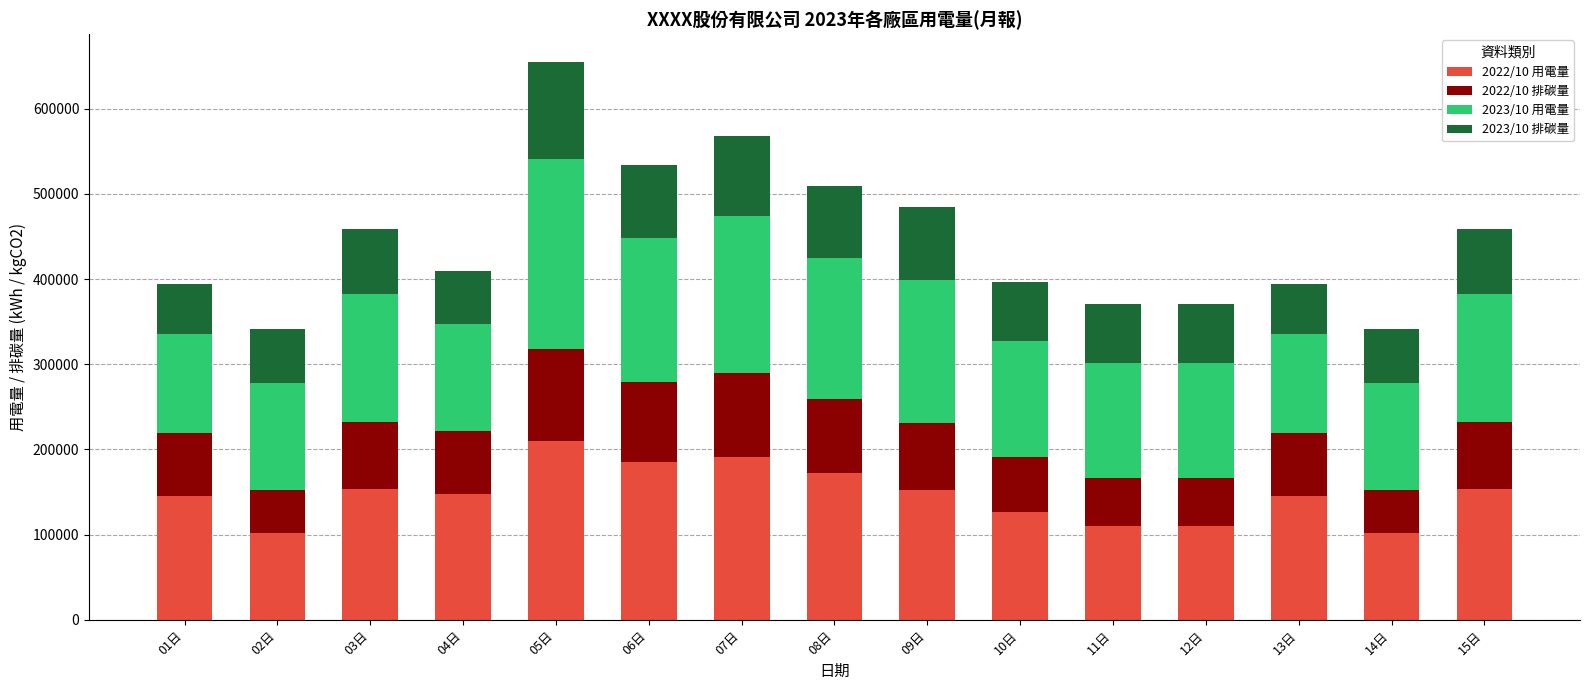

What is the difference between the maximum and minimum values in the 2022/10 用電量 series?

109128.2